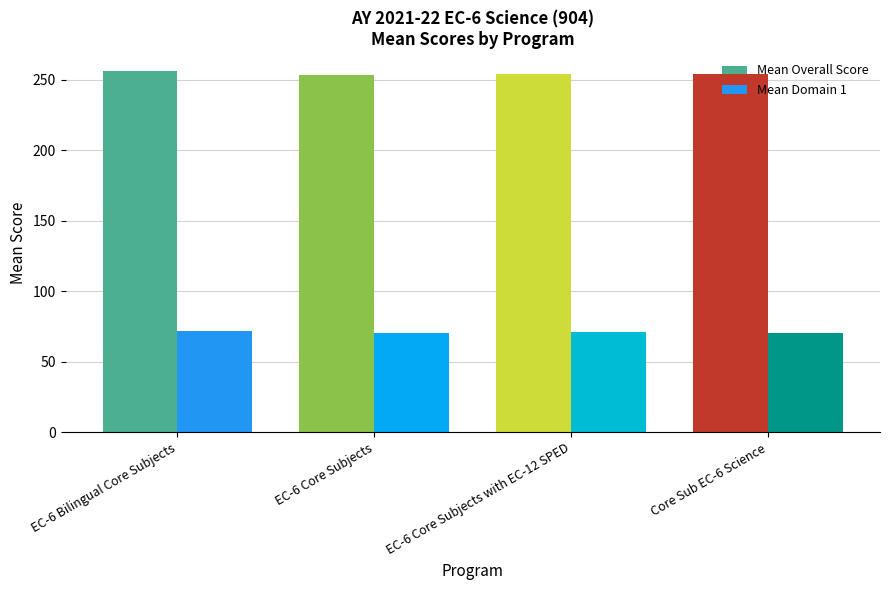

Rank the series at EC-6 Bilingual Core Subjects from highest to lowest value.

Mean Overall Score, Mean Domain 1